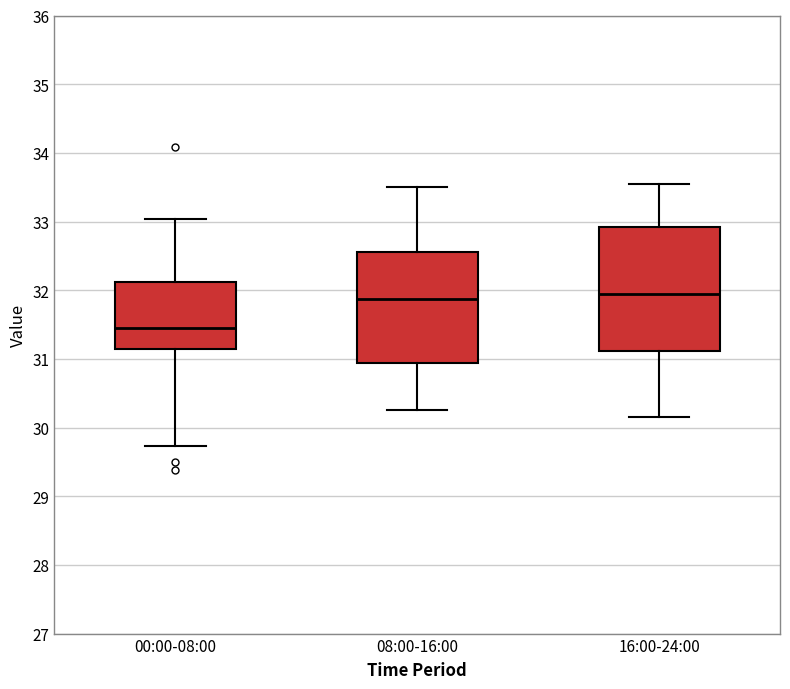

Where is the upper edge of the box for 08:00-16:00 on the y-axis? The values are not printed on the chart, so give them approximately, as read against the axis.

32.6